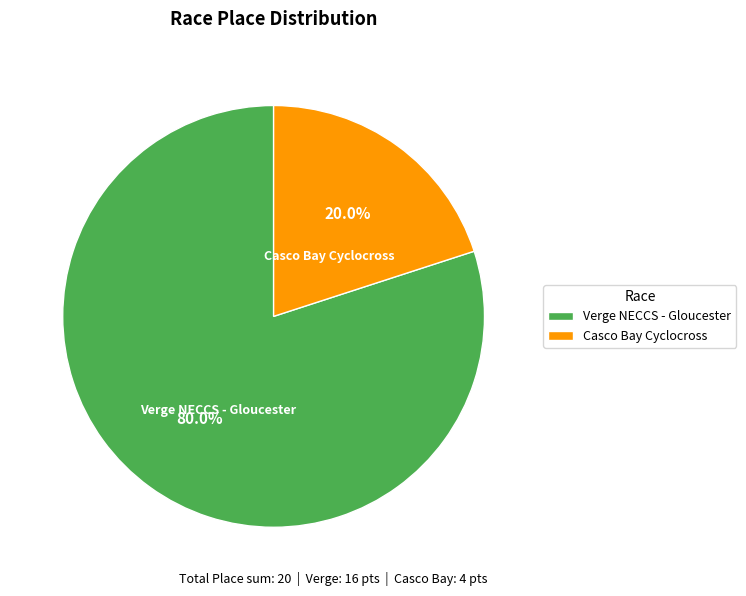

How many slices are in this pie chart?

2